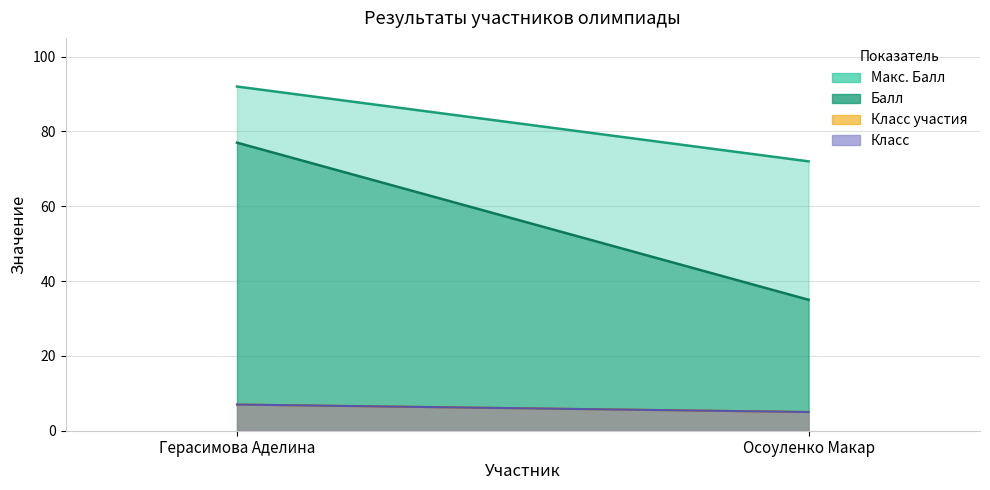

Which category has the highest value in the Макс. Балл series?

Герасимова Аделина